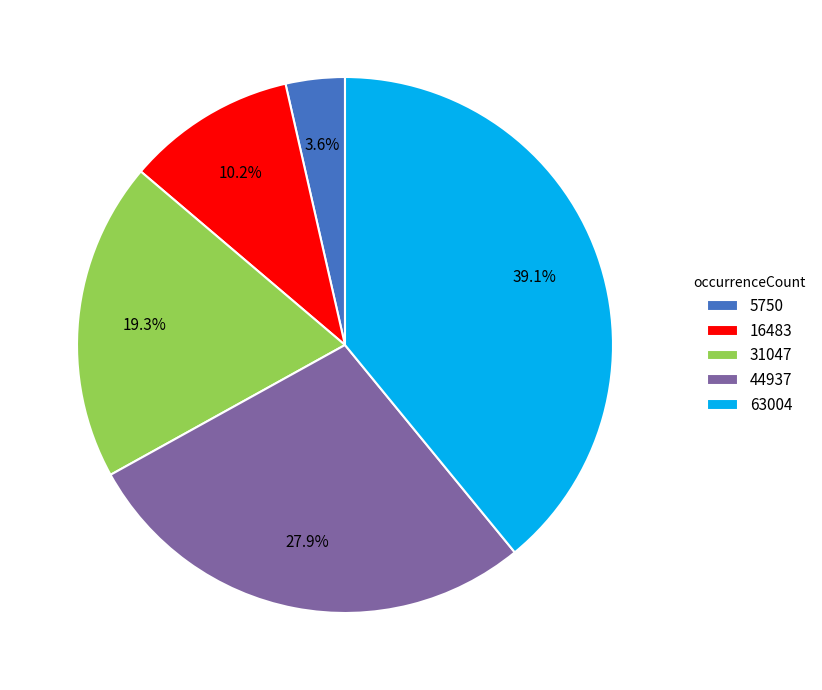

How many segments does this pie chart have?

5